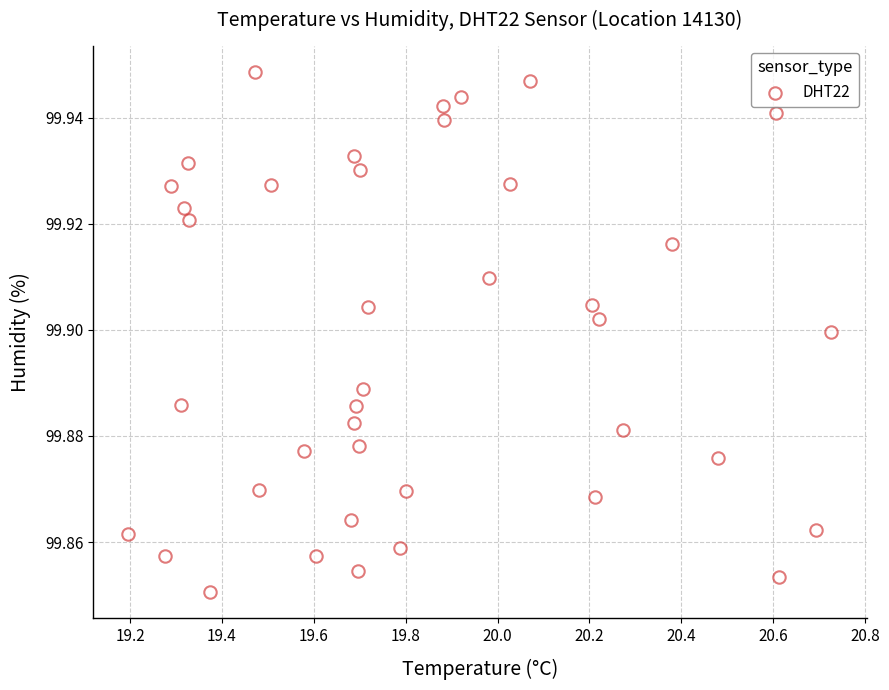

What is the range of X values (max minus min)?

1.5